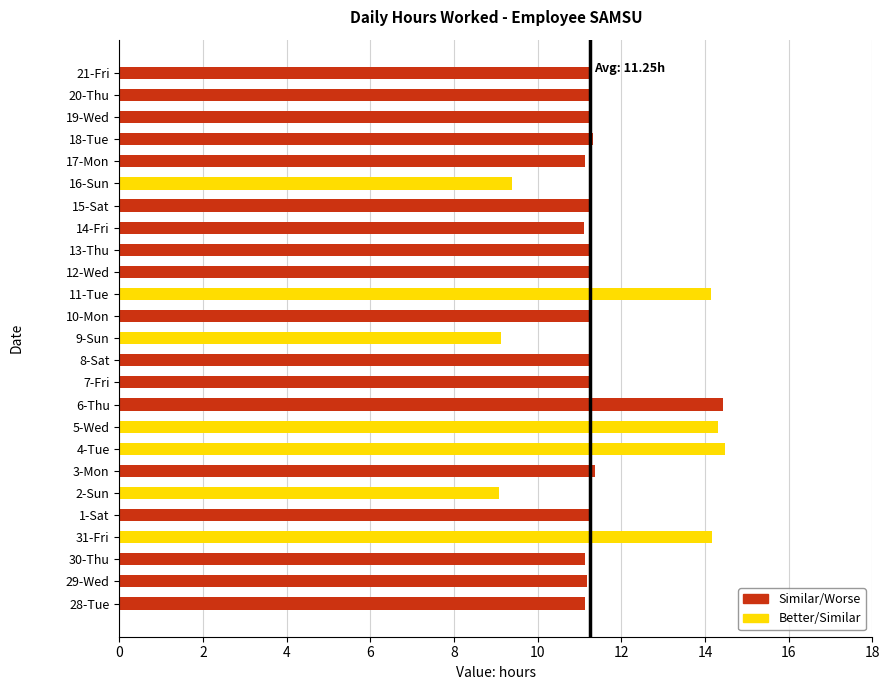

Is it true that the value at 19-Wed is 3.6?

False